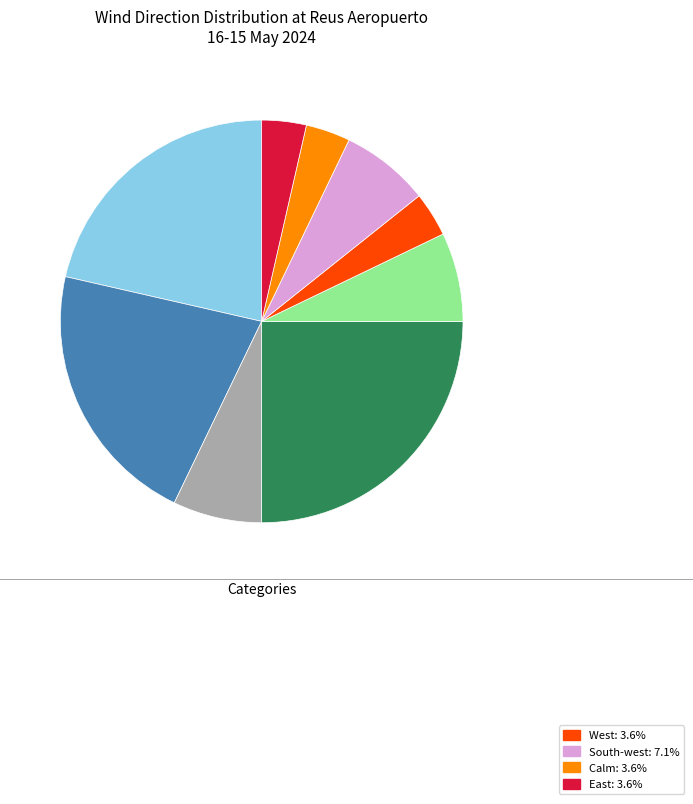

Is there a majority slice in this chart?

No